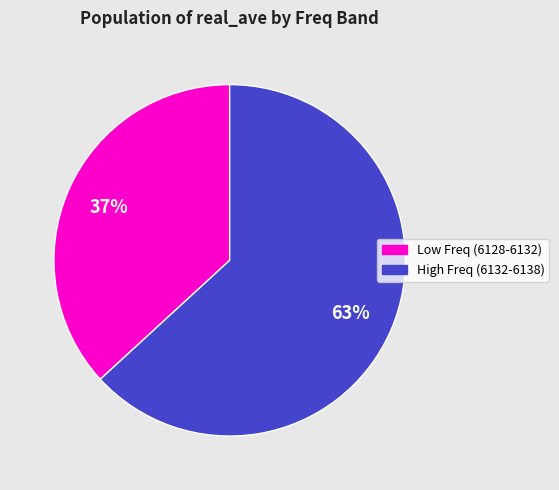

What is the largest slice in the pie chart?

High Freq (6132-6138)